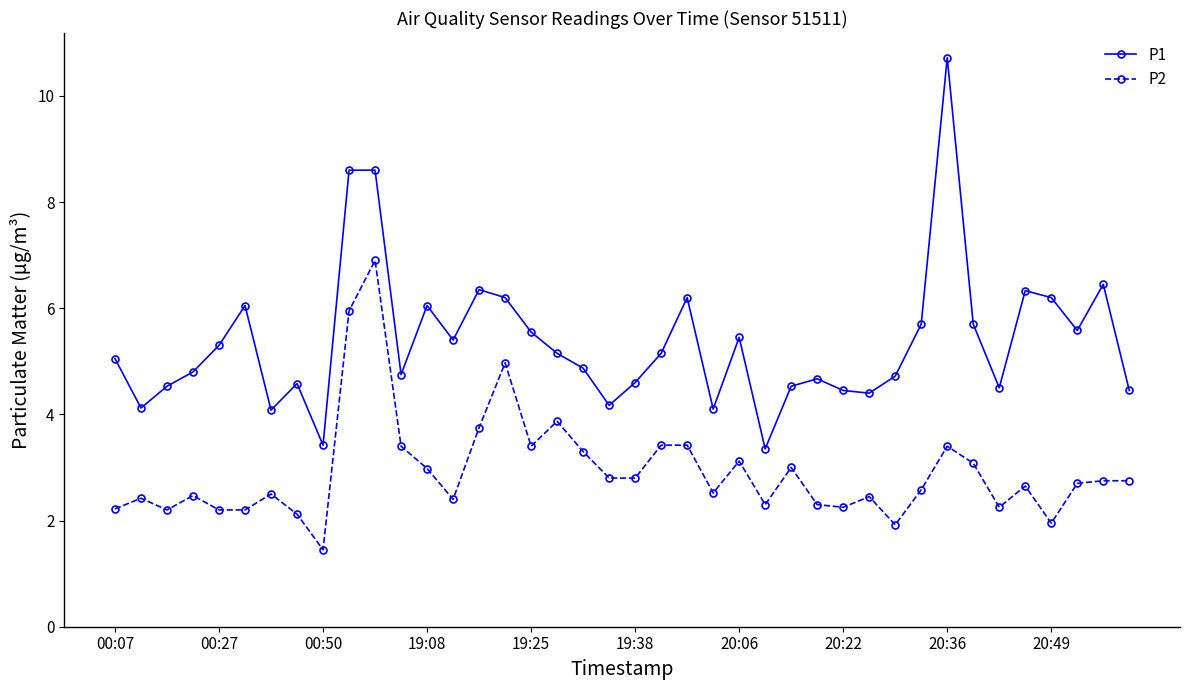

What is the difference between the maximum and second lowest values in the P1 series?

7.3